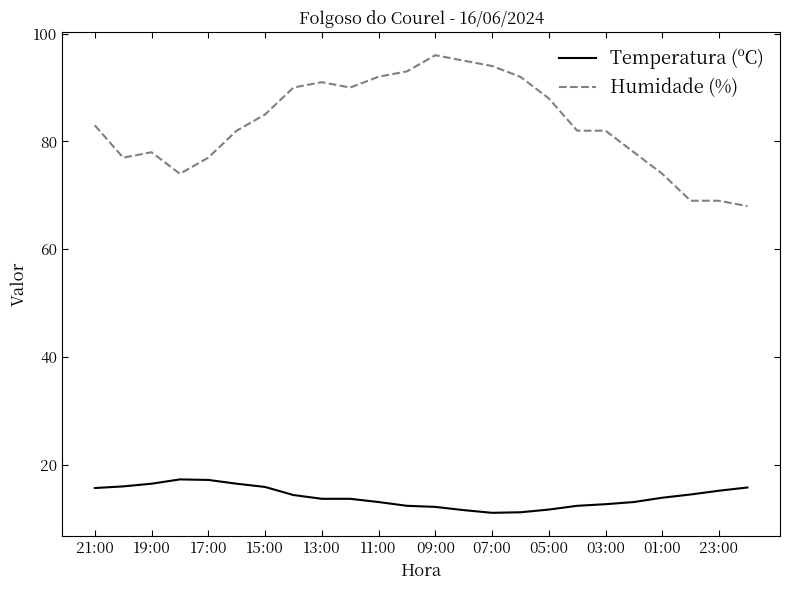

Rank the series by their average value, from lowest to highest.

Temperatura (ºC), Humidade (%)